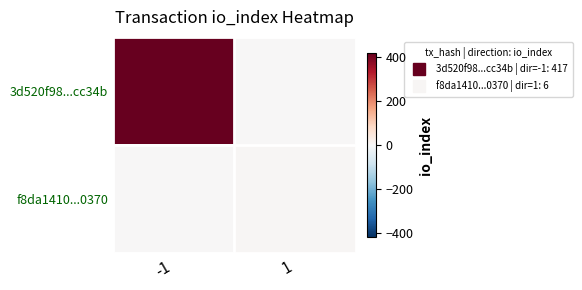

What is the spread (max minus min) of values at -1?

417